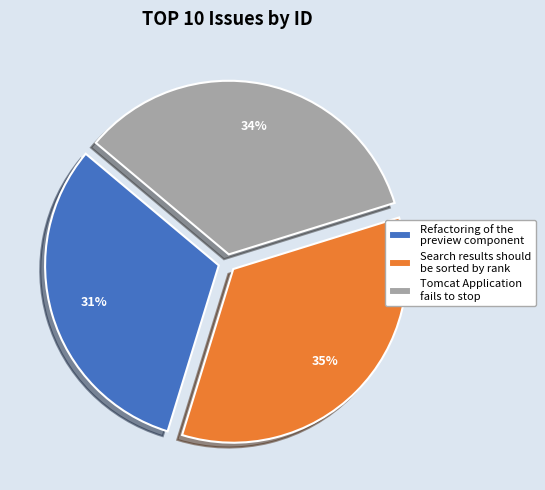

To the nearest percent, what percentage of the pie is Tomcat Application fails to stop?

34%